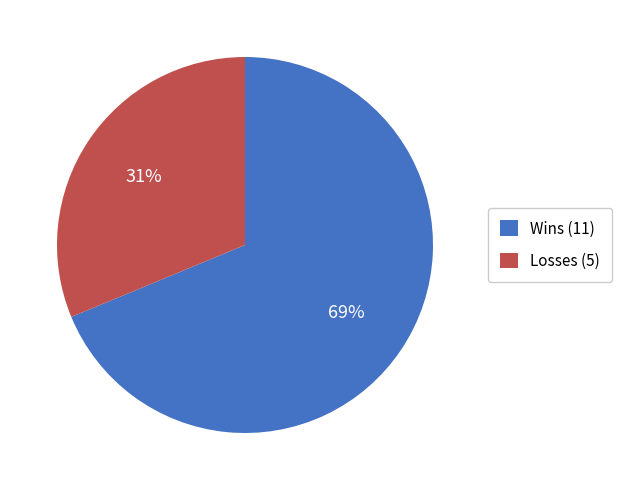

To the nearest percent, what is the combined percentage of Wins (11) and Losses (5)?

100%